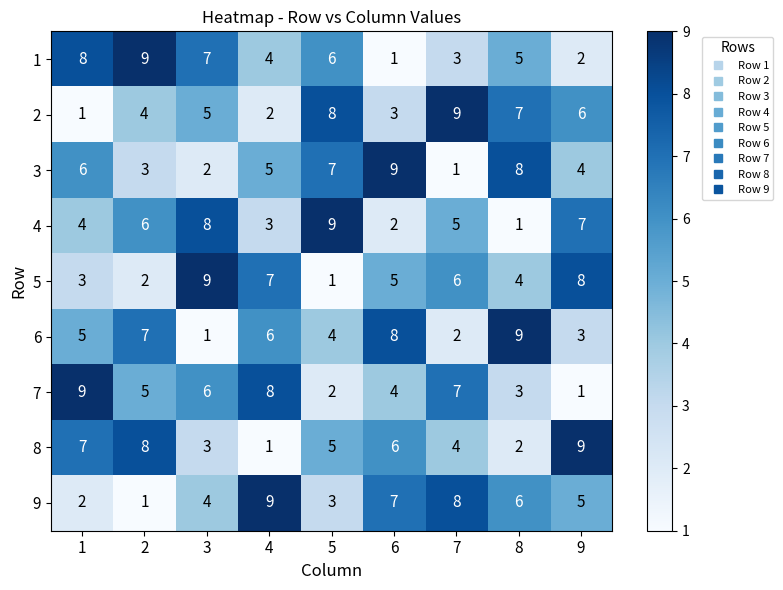

How many categories are shown in the chart?

9